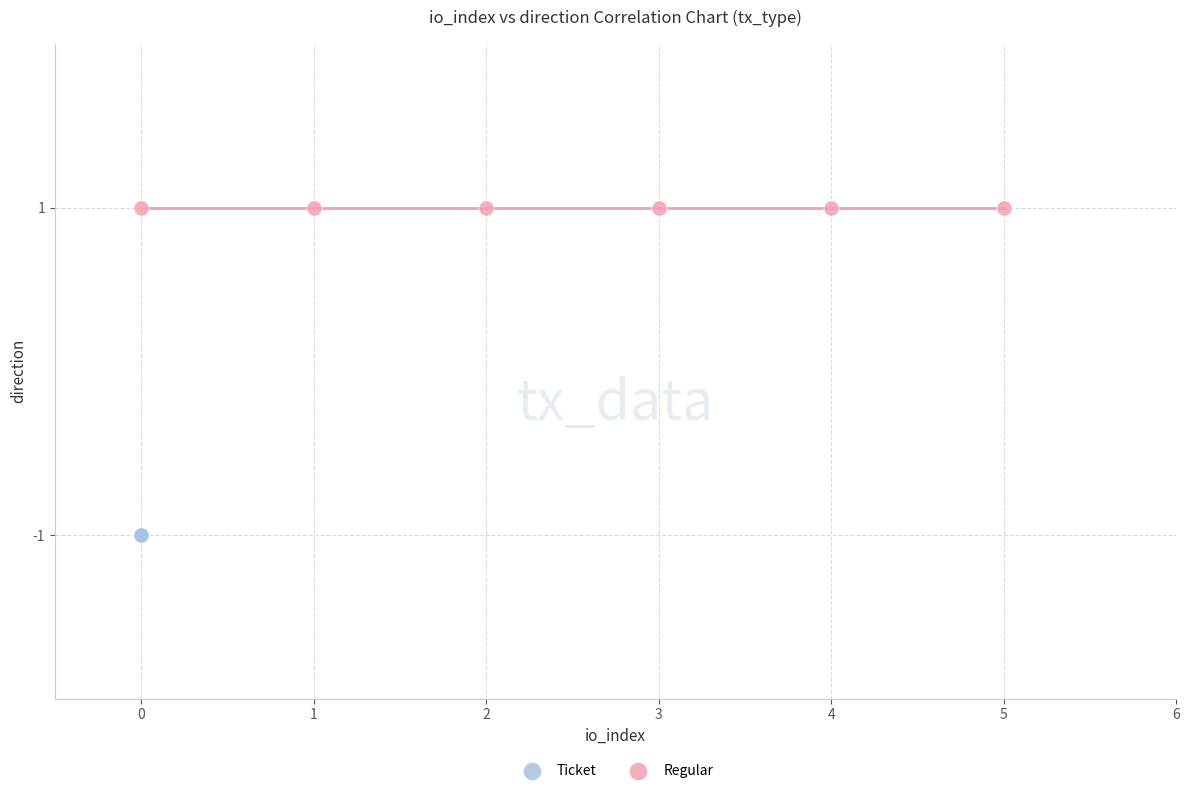

Which series contains the lowest Y value?

Ticket